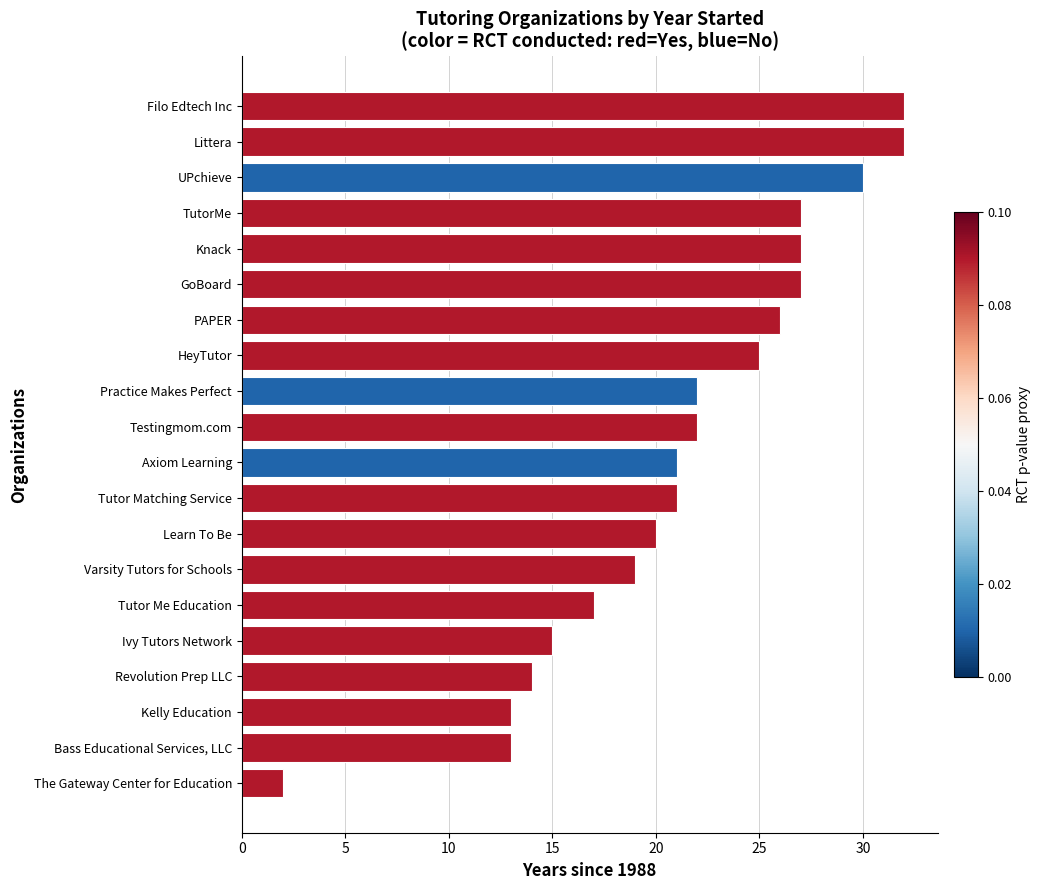

Reading bottom to top, transcribe all the data shown in this chart.

The Gateway Center for Education=2	Bass Educational Services, LLC=13	Kelly Education=13	Revolution Prep LLC=14	Ivy Tutors Network=15	Tutor Me Education=17	Varsity Tutors for Schools=19	Learn To Be=20	Tutor Matching Service=21	Axiom Learning=21	Testingmom.com=22	Practice Makes Perfect=22	HeyTutor=25	PAPER=26	GoBoard=27	Knack=27	TutorMe=27	UPchieve=30	Littera=32	Filo Edtech Inc=32